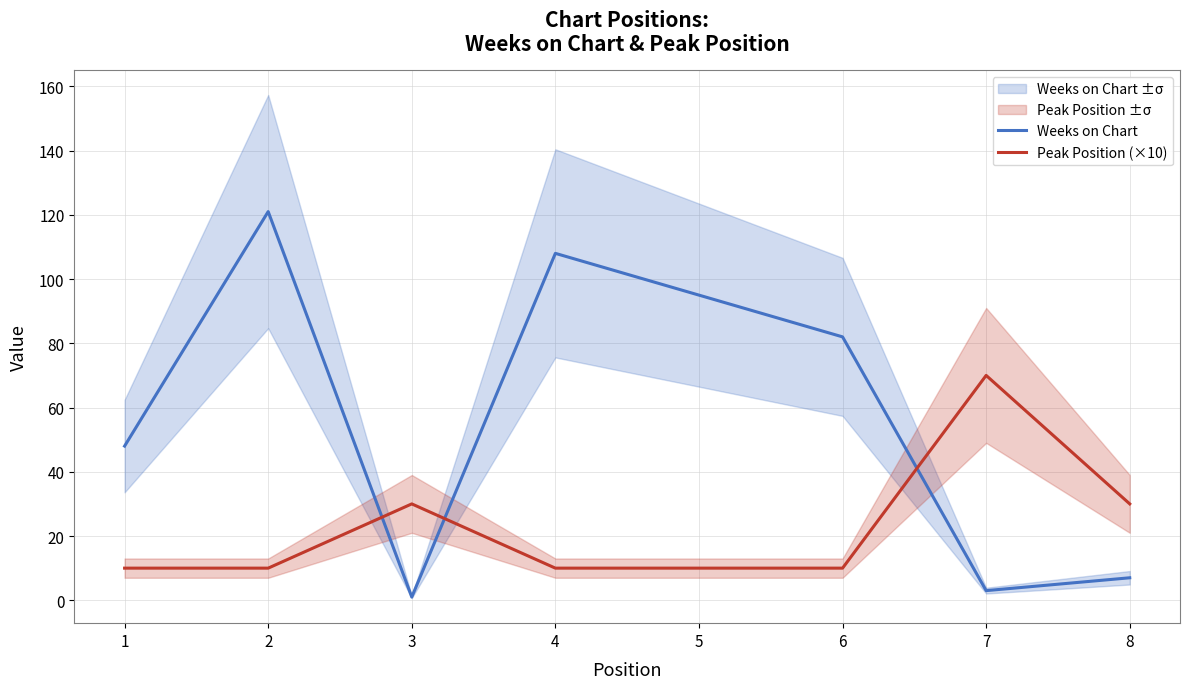

True or false: Weeks on Chart has a value of 14 at 1.

False